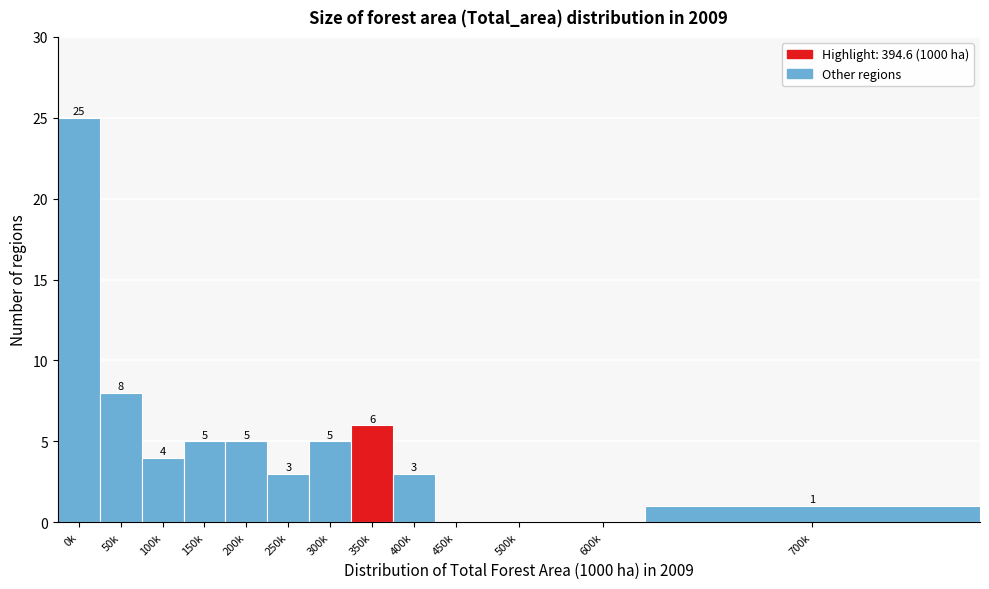

Reading left to right, list all the values displayed in this chart.

0k=25	50k=8	100k=4	150k=5	200k=5	250k=3	300k=5	350k=6	400k=3	450k=0	500k=0	600k=0	700k=1